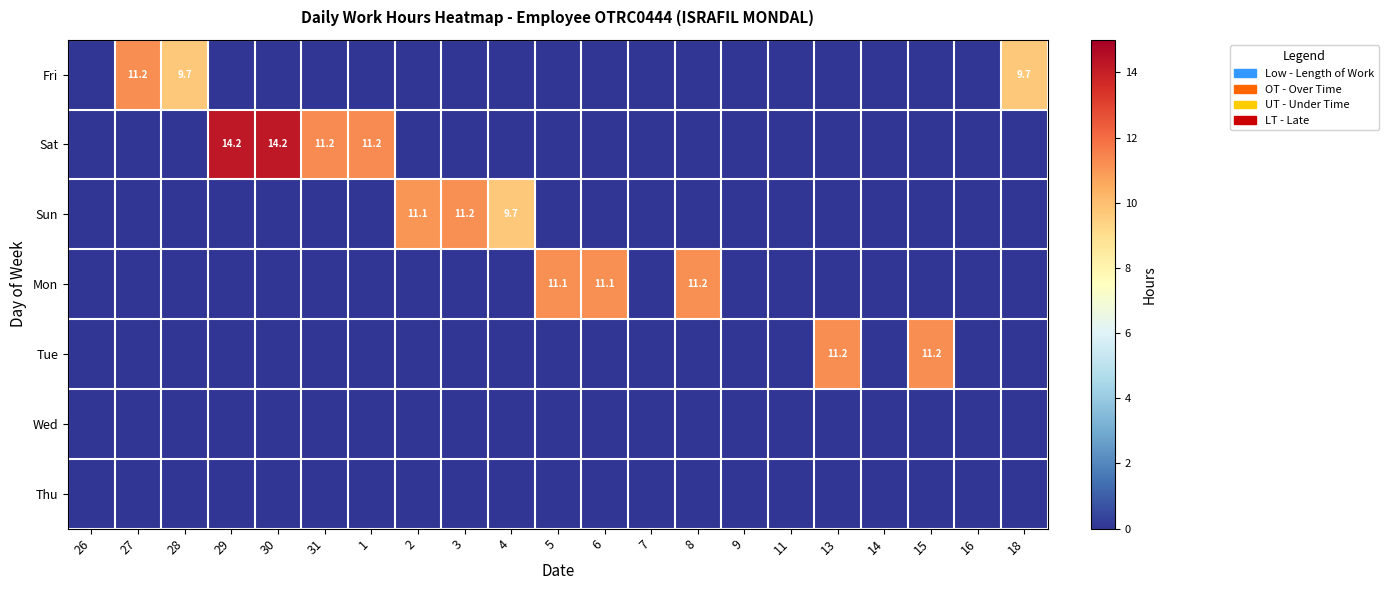

Which series changed the most between 2 and 3?

Sun